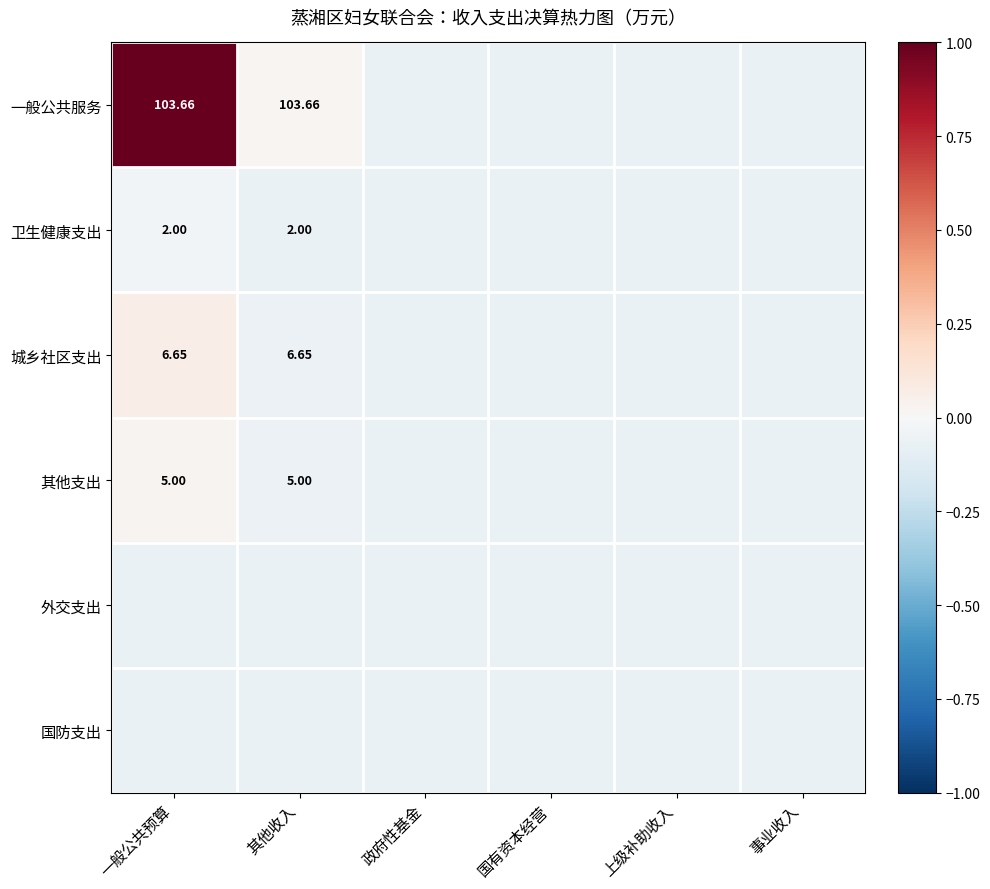

How many data points in 一般公共服务 are above 0?

2